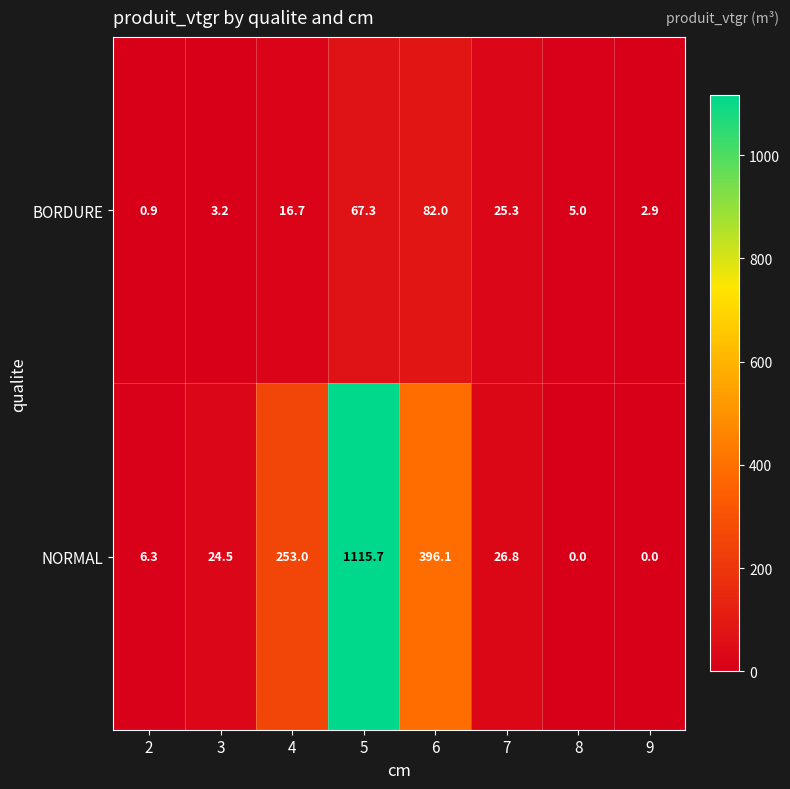

How many categories are shown in the chart?

8